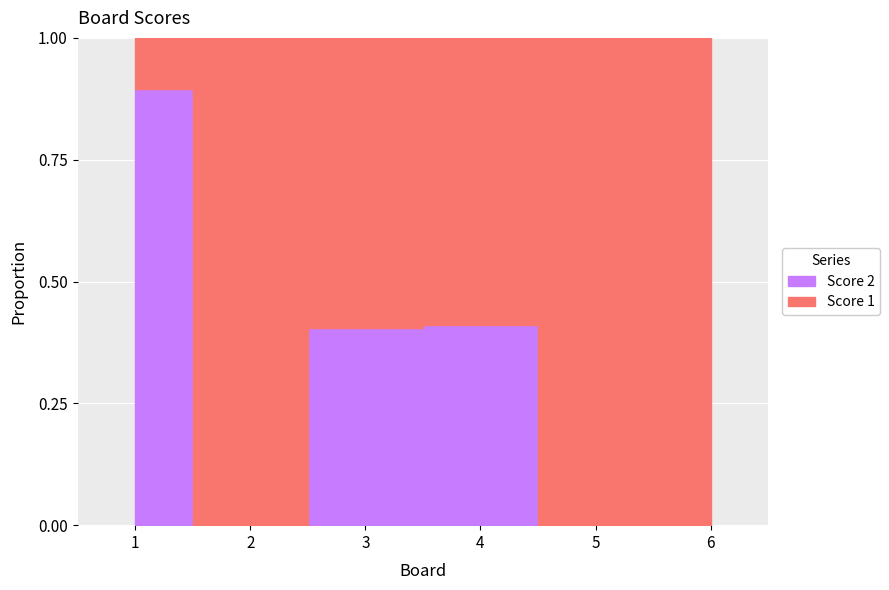

Reading left to right, transcribe all the data shown in this chart.

Score 1: 1=2	2=25	3=25	4=10	5=25	6=25
Score 2: 1=17	2=0	3=17	4=7	5=0	6=0